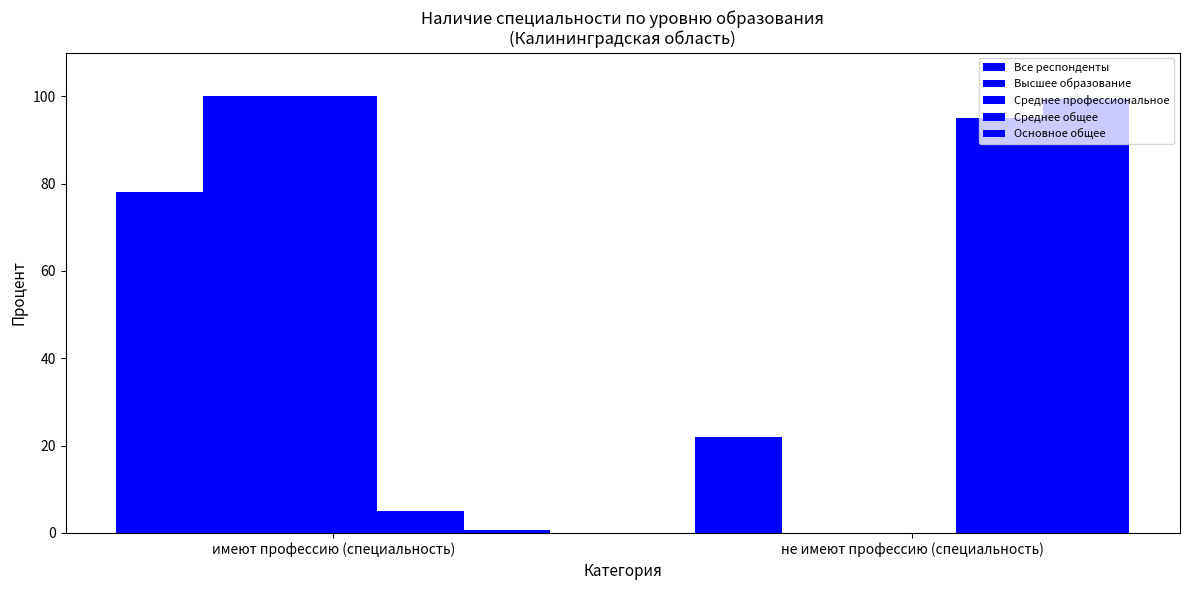

What position from the left is не имеют профессию (специальность)?

2